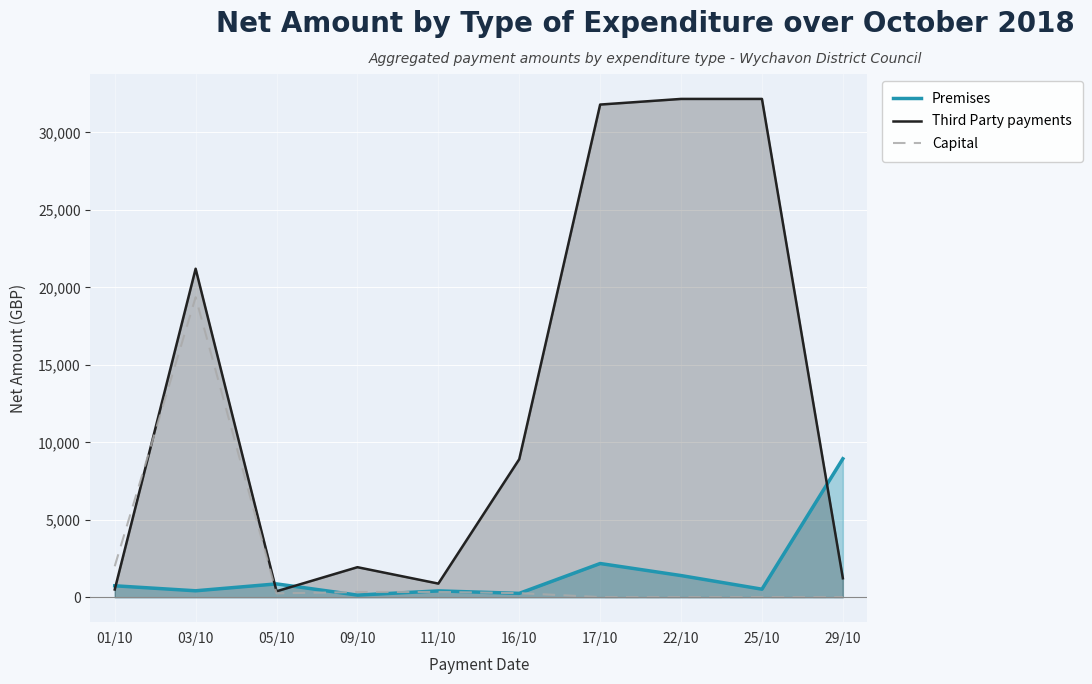

At which category does Capital reach its first local valley?

05/10